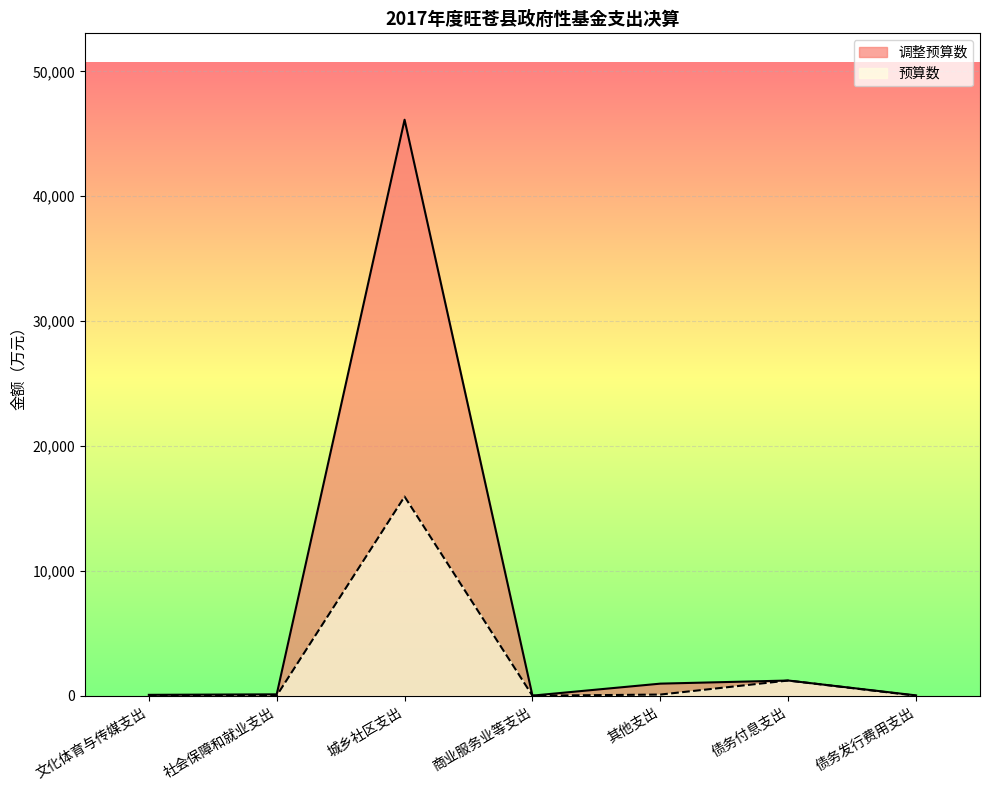

Rank the categories by 调整预算数 value from highest to lowest.

城乡社区支出, 债务付息支出, 其他支出, 社会保障和就业支出, 文化体育与传媒支出, 债务发行费用支出, 商业服务业等支出